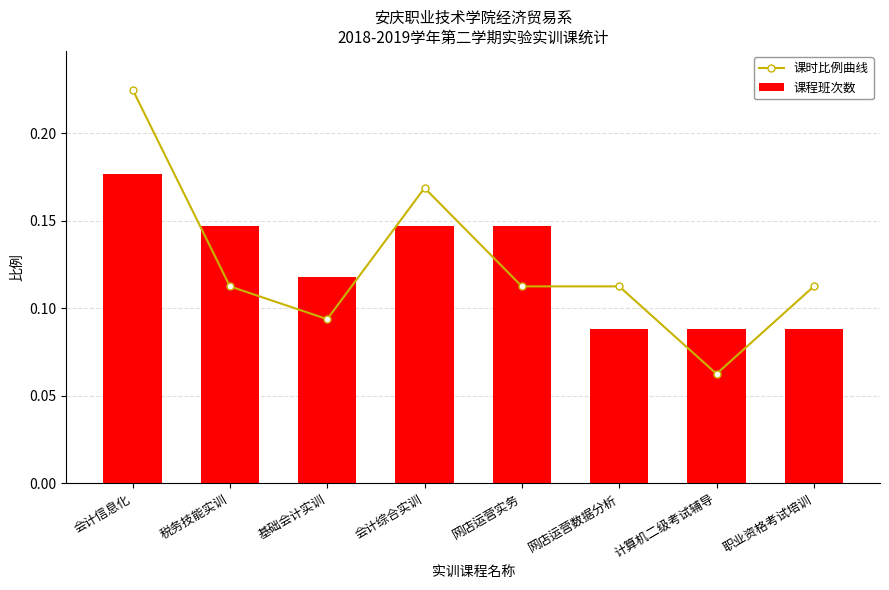

What is the minimum value for 课程班次数?

0.1